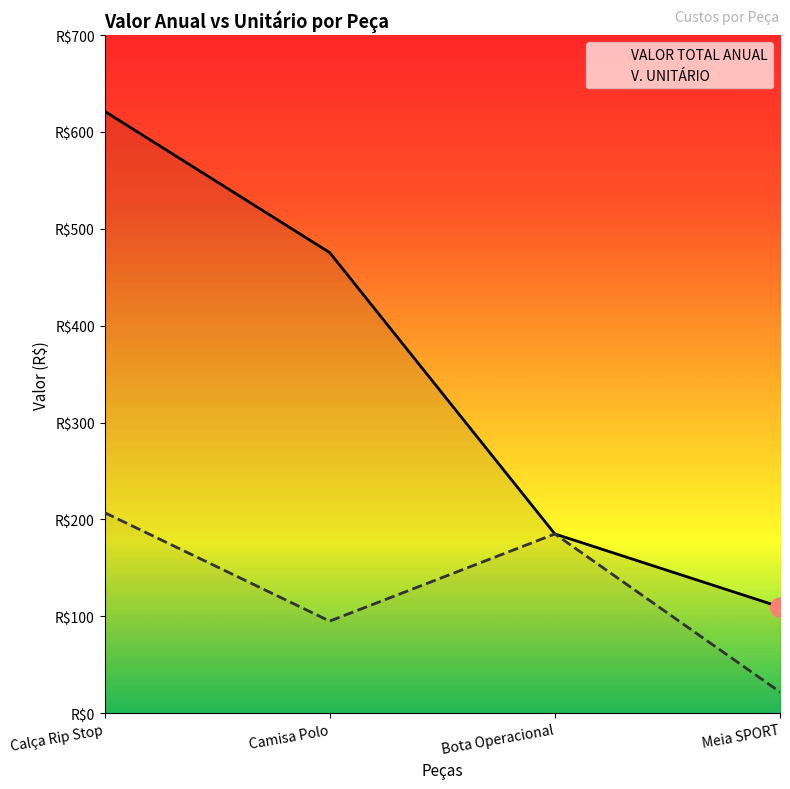

Where is VALOR TOTAL ANUAL nearest to the value 365?

Camisa Polo